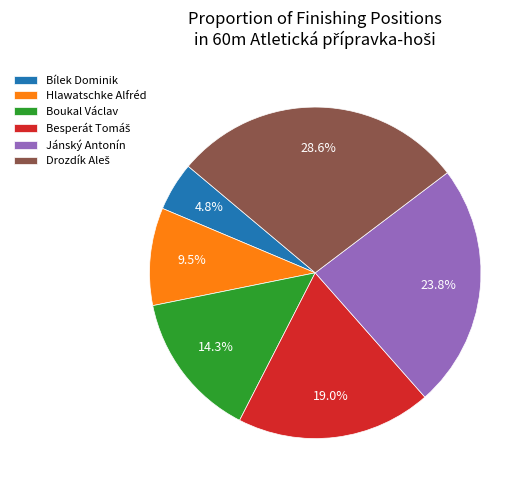

Which slice is the smallest?

Bílek Dominik